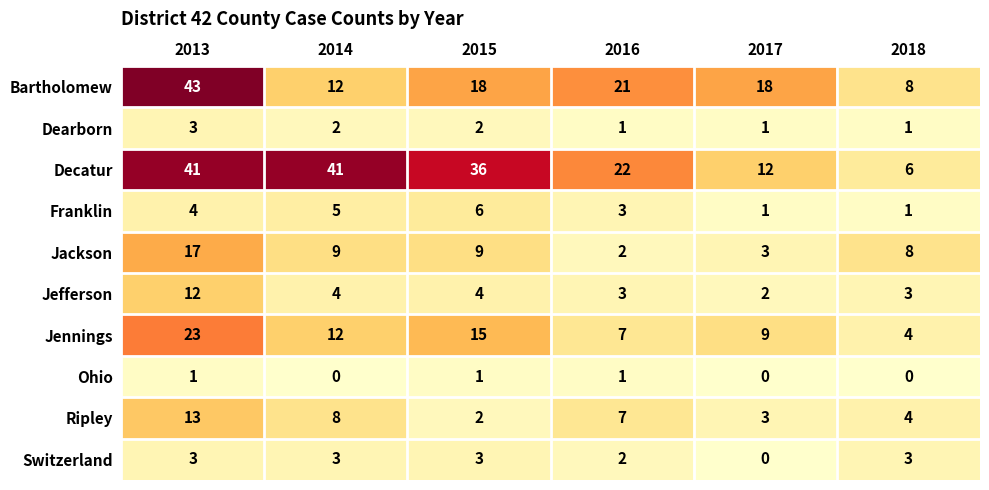

How many categories are shown in the chart?

6